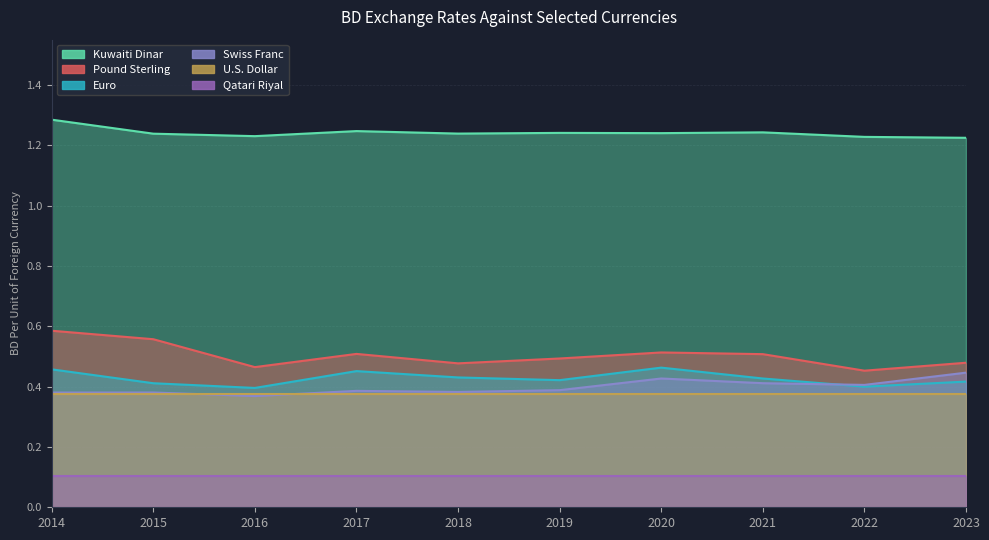

What is the maximum value shown in the chart?

1.3